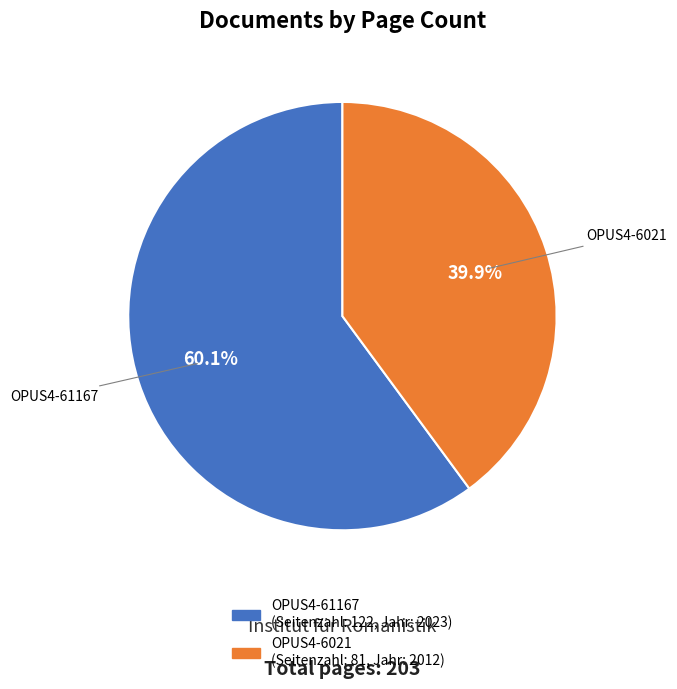

To the nearest percent, what percentage of the pie is OPUS4-6021?

40%